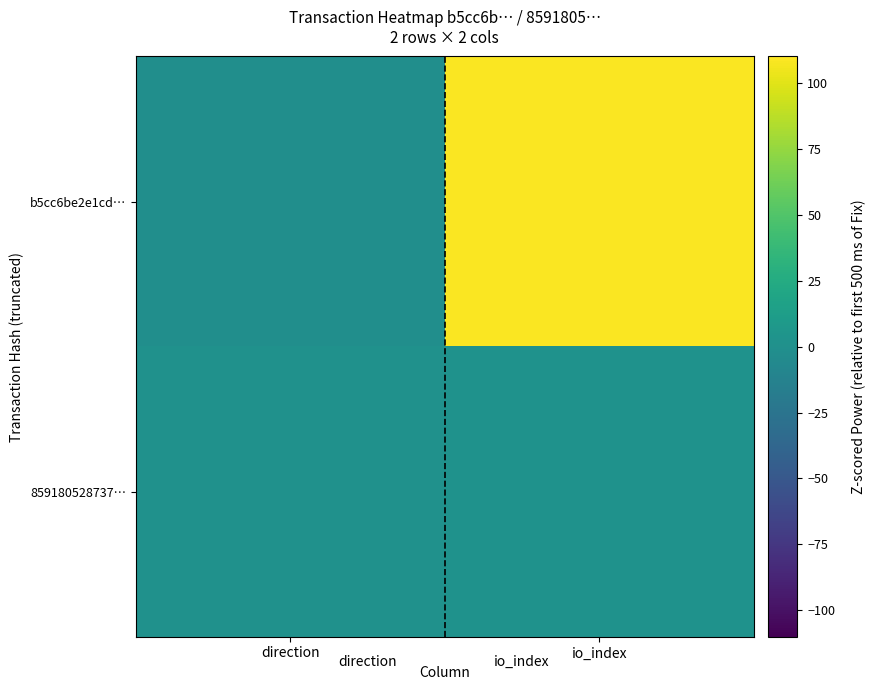

Reading left to right, transcribe all the data shown in this chart.

b5cc6be2e1cd…: direction=-1	io_index=109
859180528737…: direction=1	io_index=2